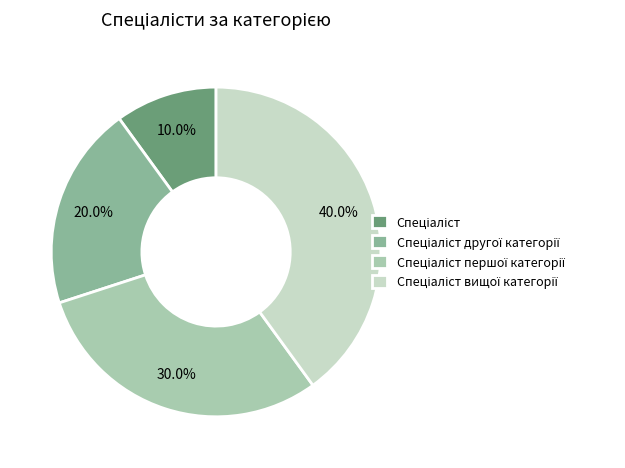

Is there a majority slice in this chart?

No